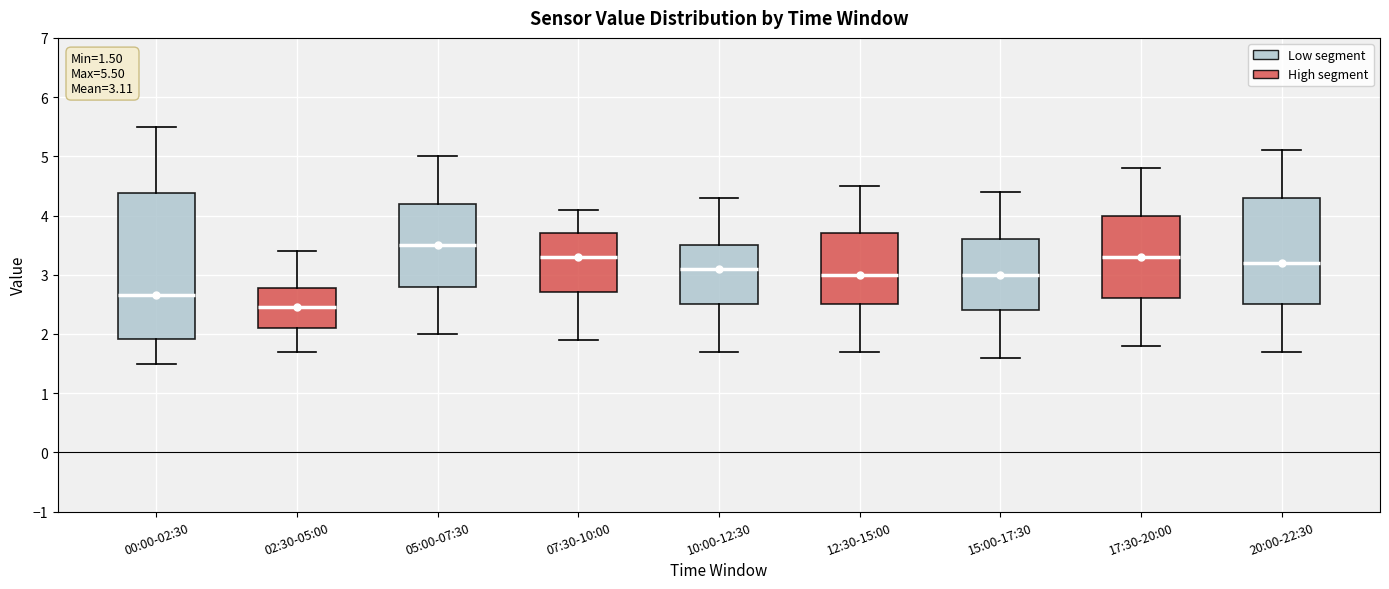

Comparing the boxes themselves (not the whiskers), which one is the tallest?

00:00-02:30